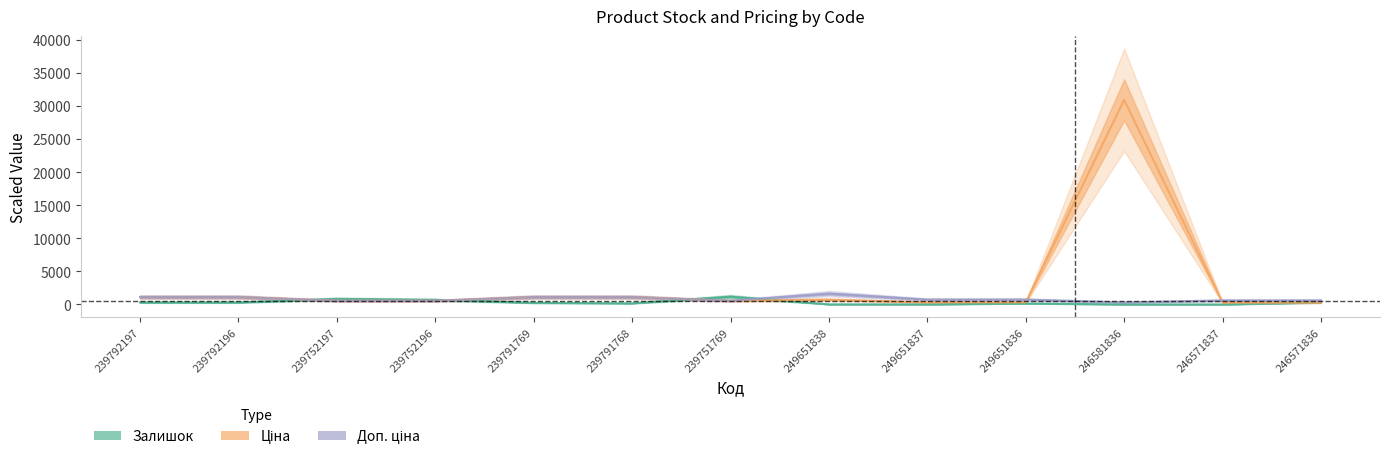

Reading right to left, transcribe all the data shown in this chart.

Залишок: 246571836=296.0	246571837=1.0	246581836=10.0	249651836=145.0	249651837=13.0	249651838=19.0	239751769=1175.0	239791768=173.0	239791769=244.0	239752196=698.0	239752197=845.0	239792196=300.0	239792197=300.0
Ціна: 246571836=269.9	246571837=269.9	246581836=30912.4	249651836=327.3	249651837=327.3	249651838=727.4	239751769=558.5	239791768=1116.9	239791769=1116.9	239752196=558.5	239752197=558.5	239792196=1116.9	239792197=1116.9
Доп. ціна: 246571836=607.2	246571837=607.2	246581836=309.1	249651836=736.5	249651837=736.5	249651838=1636.7	239751769=558.5	239791768=1116.9	239791769=1116.9	239752196=558.5	239752197=558.5	239792196=1116.9	239792197=1116.9